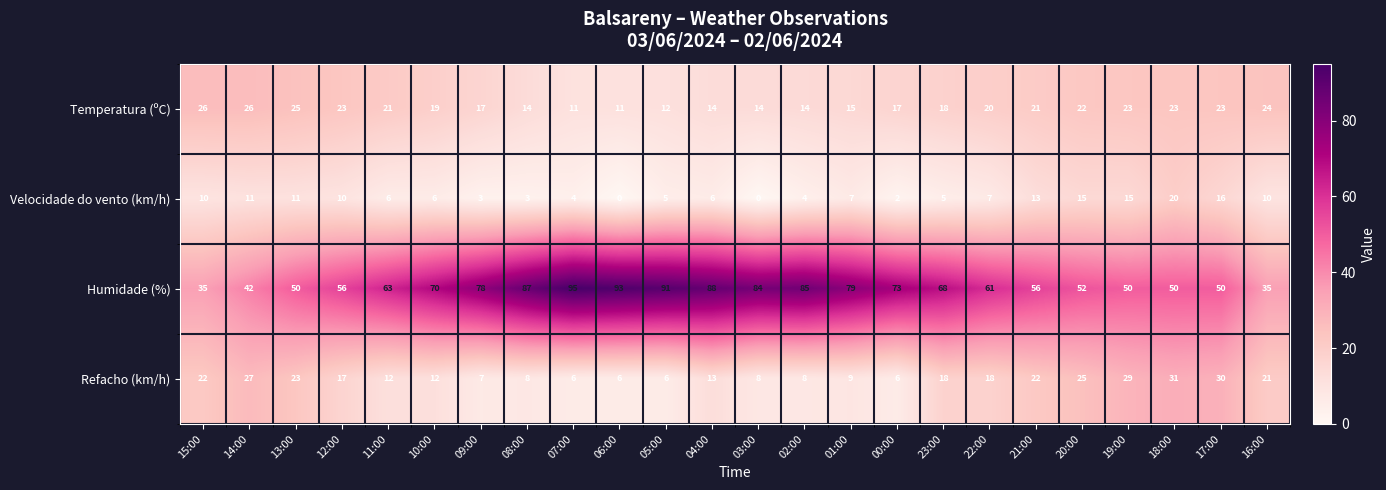

Rank the series by their maximum value, from lowest to highest.

Velocidade do vento (km/h), Temperatura (ºC), Refacho (km/h), Humidade (%)